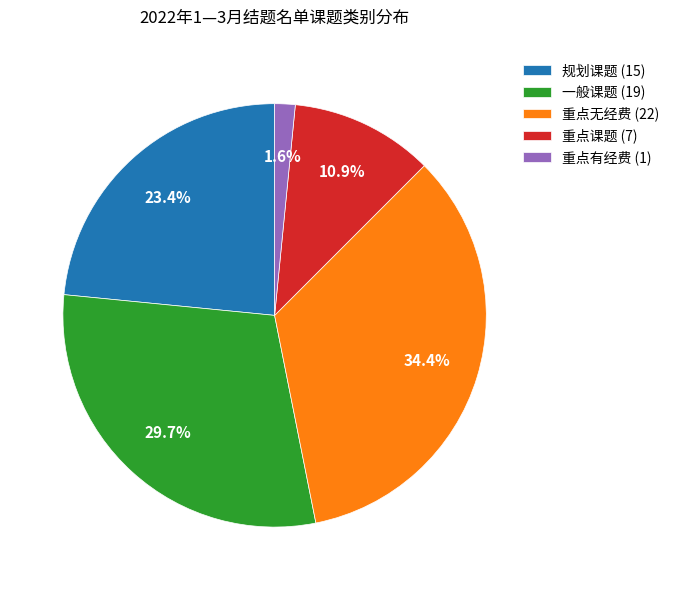

How many segments does this pie chart have?

5